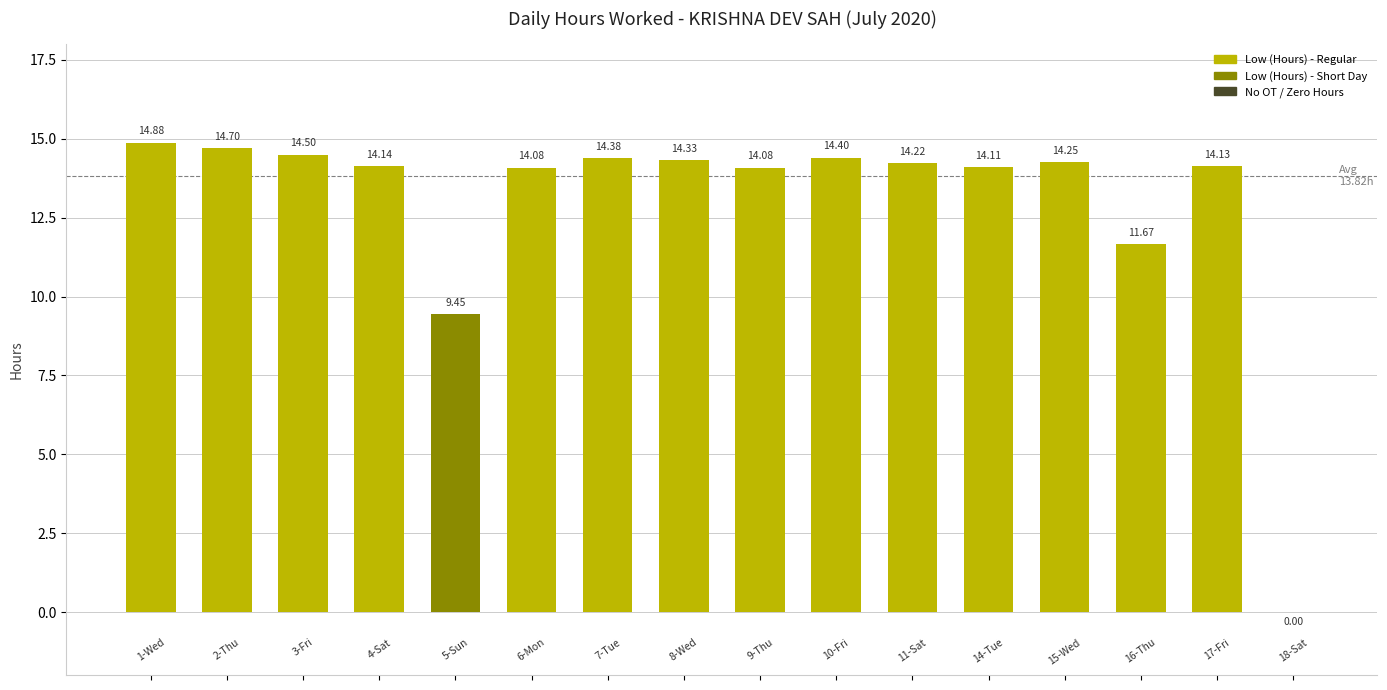

How many data points are above 14?

13